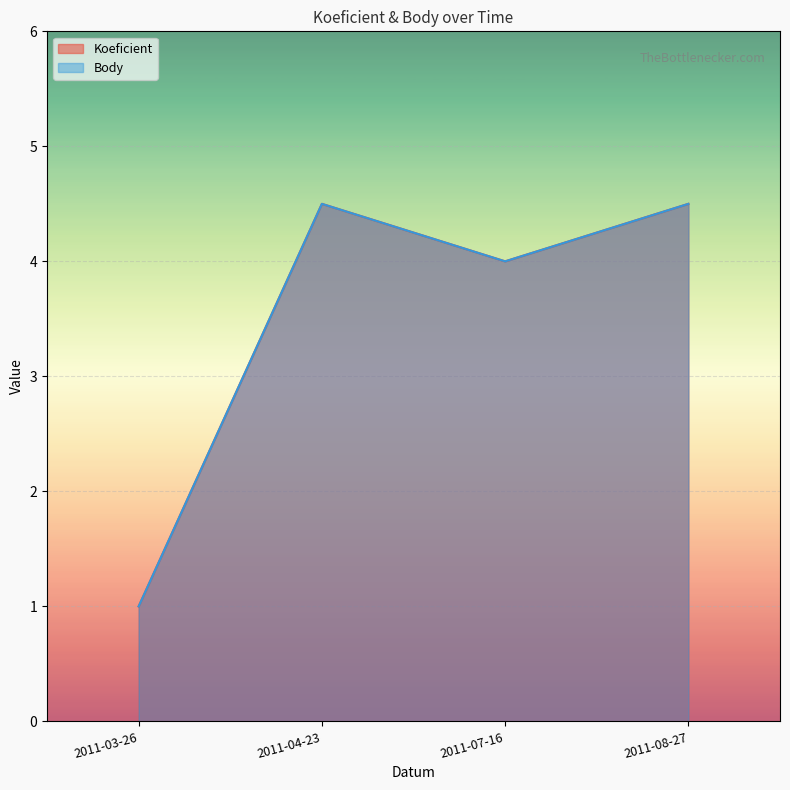

Count the Body values in the range 4 to 5.

3